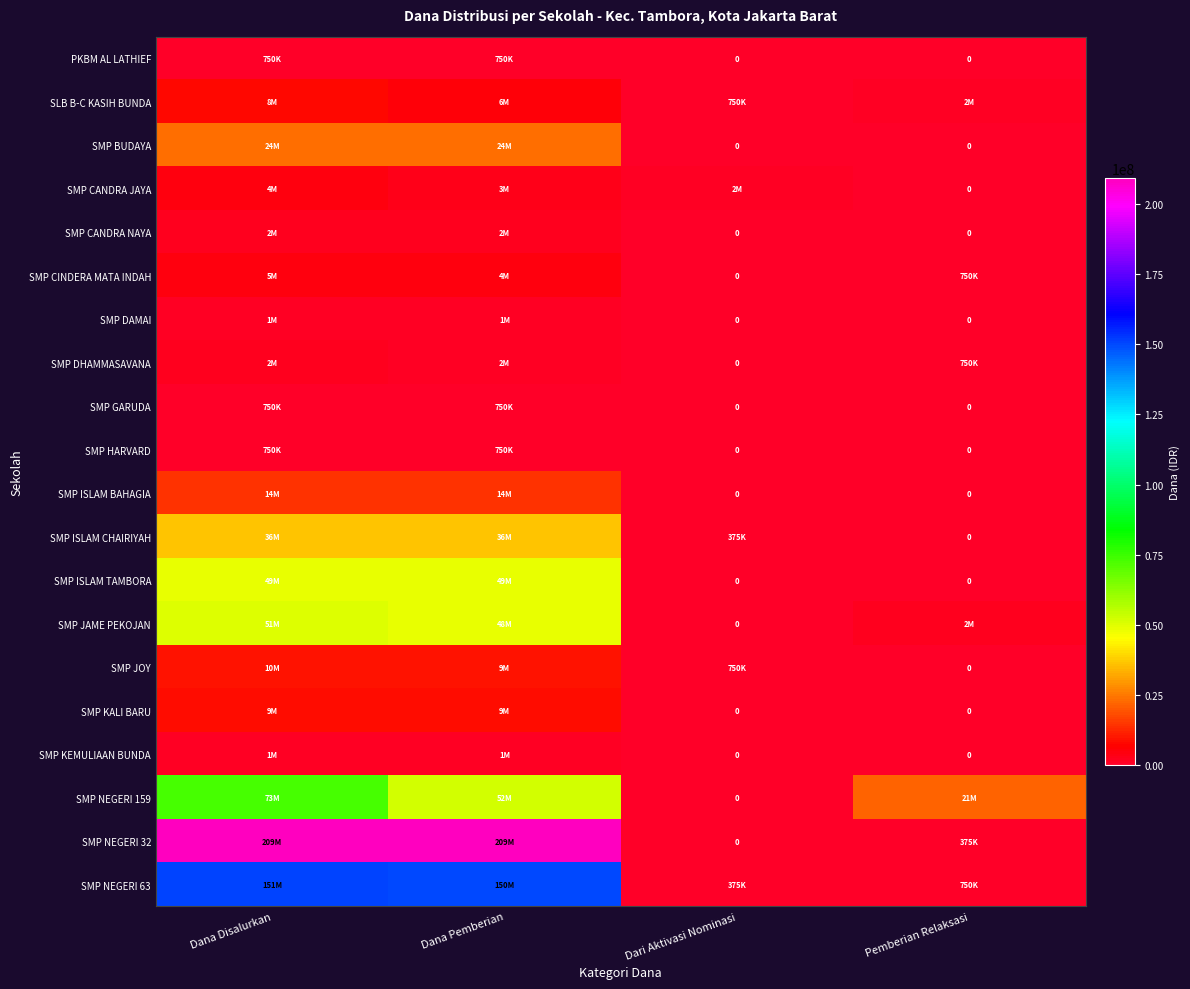

The value of SMP HARVARD at Dari Aktivasi Nominasi is 234228. True or false?

False